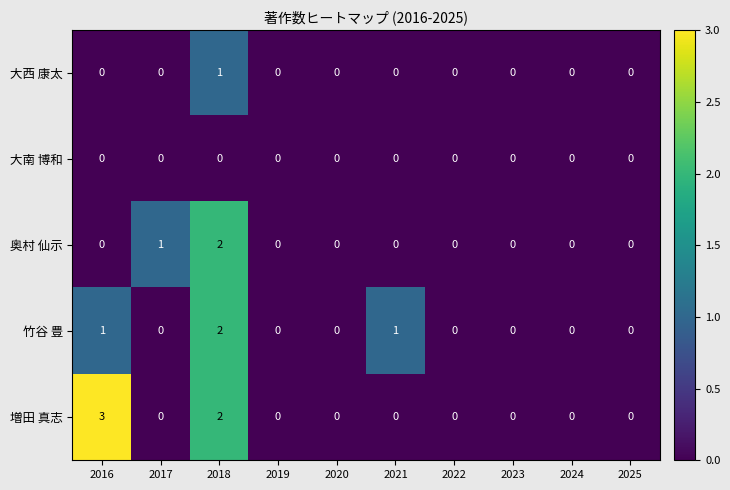

Which series has the largest range (max minus min)?

増田 真志